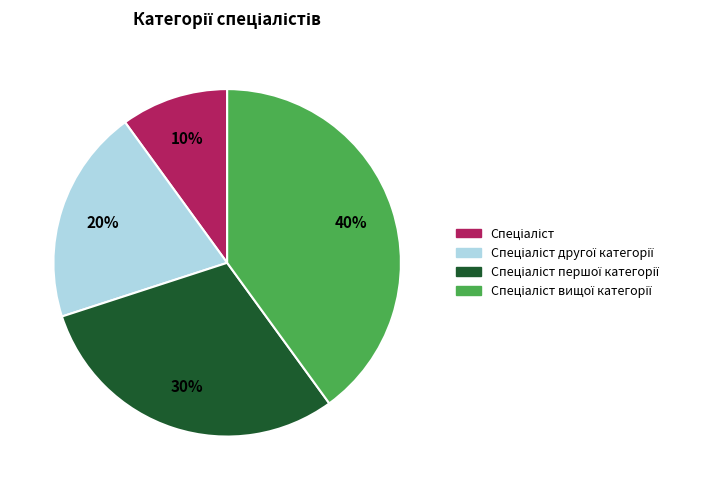

Is there any slice that represents more than half of the pie?

No